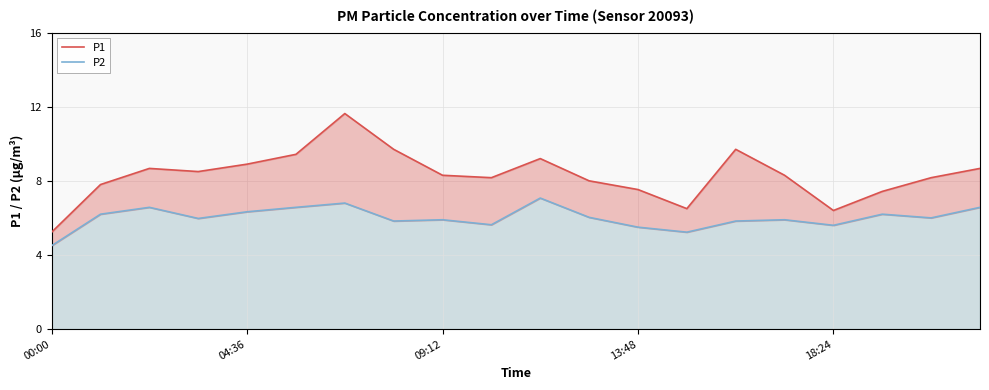

How many interior local valleys does the P2 series have?

6